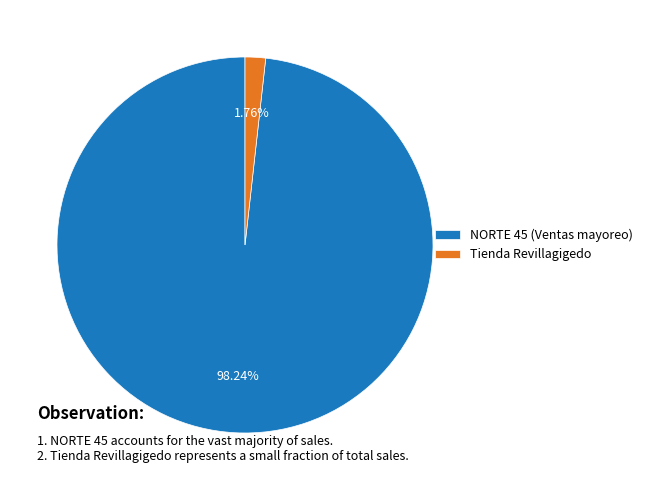

To the nearest percent, what is the difference between the largest and smallest slice percentages?

96%